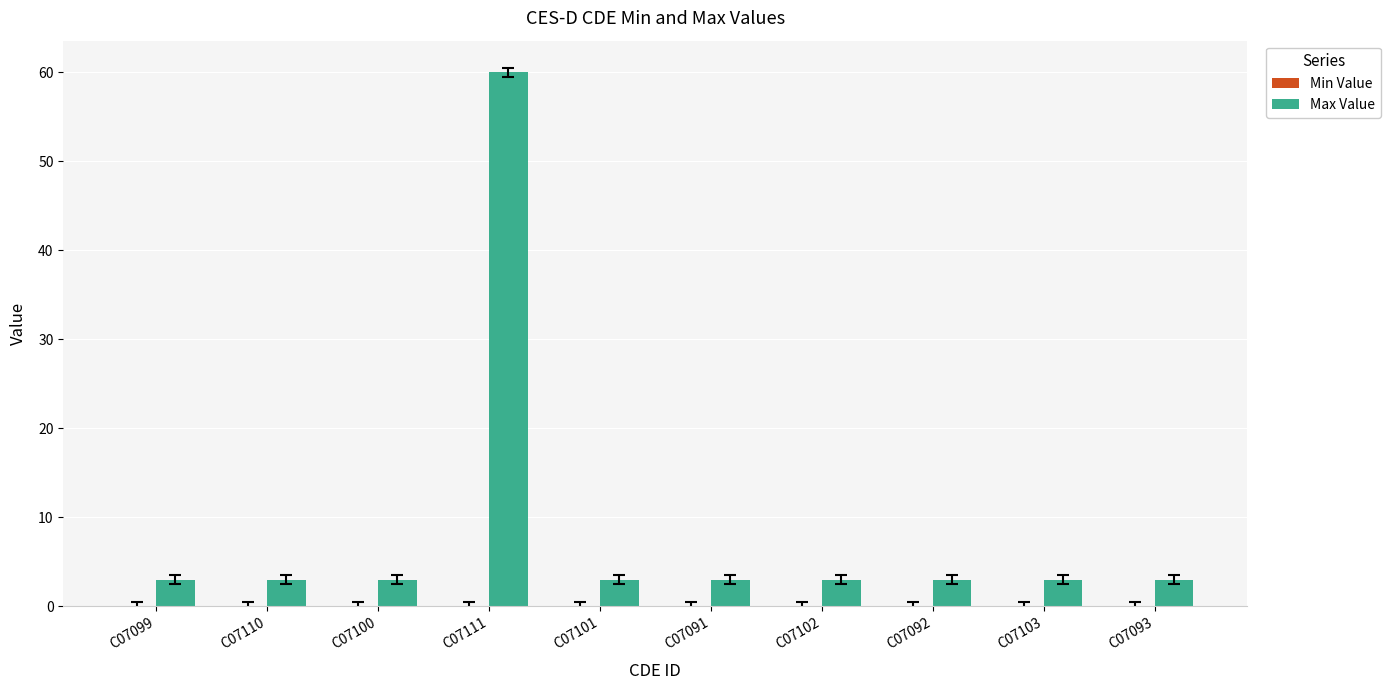

Reading left to right, extract all data points from this chart.

C07099=3	C07110=3	C07100=3	C07111=60	C07101=3	C07091=3	C07102=3	C07092=3	C07103=3	C07093=3